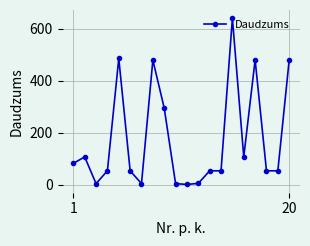

True or false: the data has more than 1 interior local peaks.

True